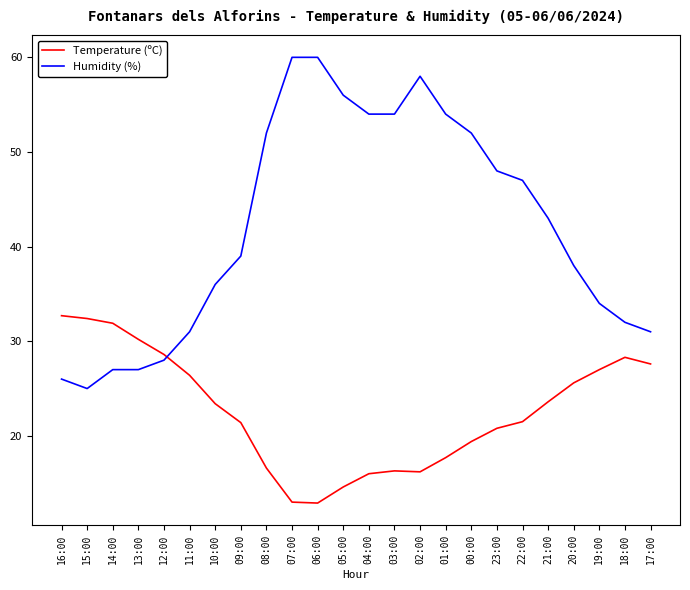

True or false: Humidity (%) and Temperature (ºC) cross at least once.

True